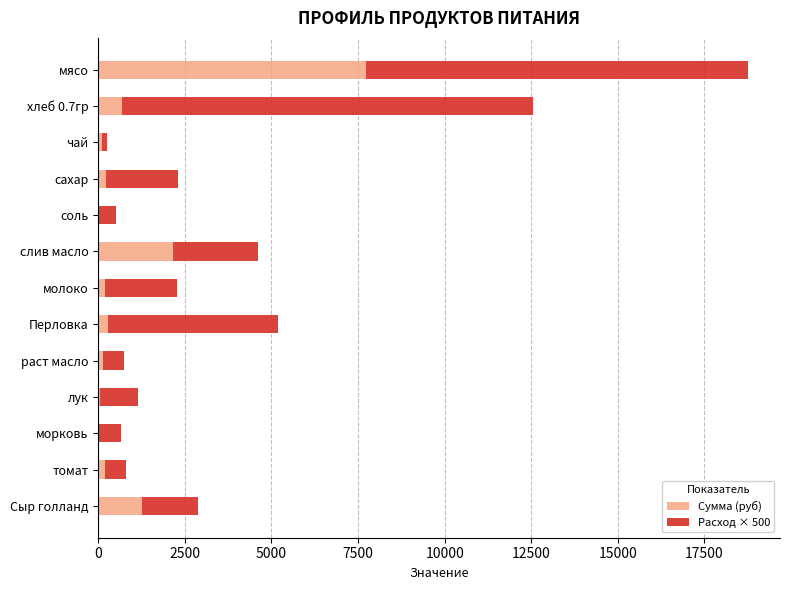

The Сумма (руб) series shows 1988.1 at Сыр голланд. True or false?

False